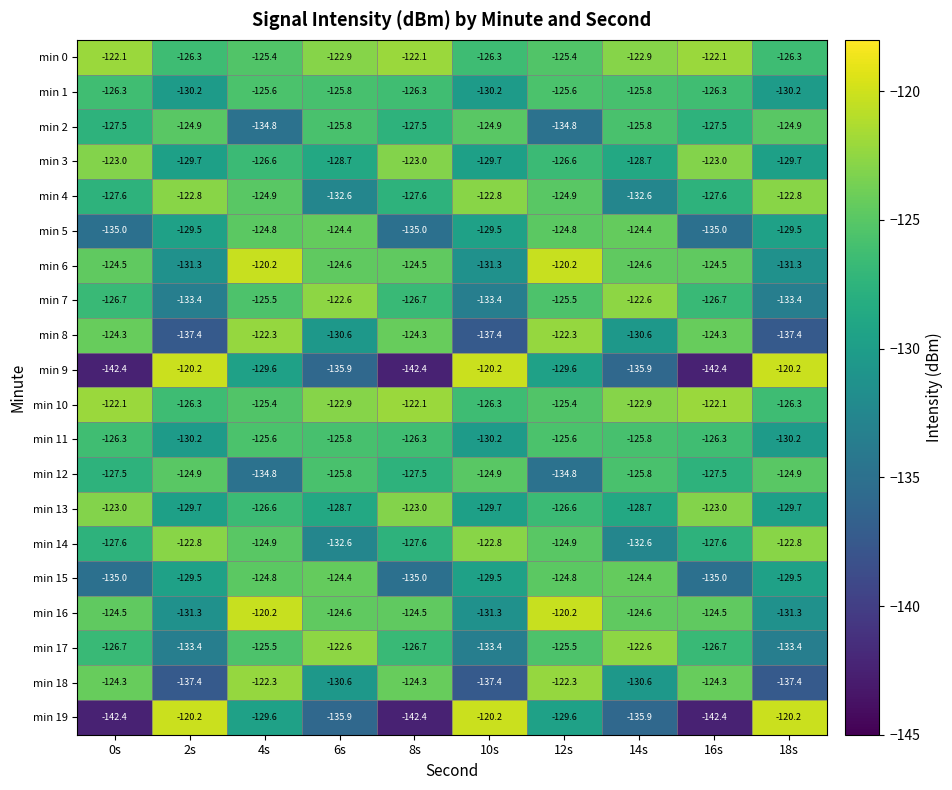

The min 19 series shows -129.6 at 12s. True or false?

True